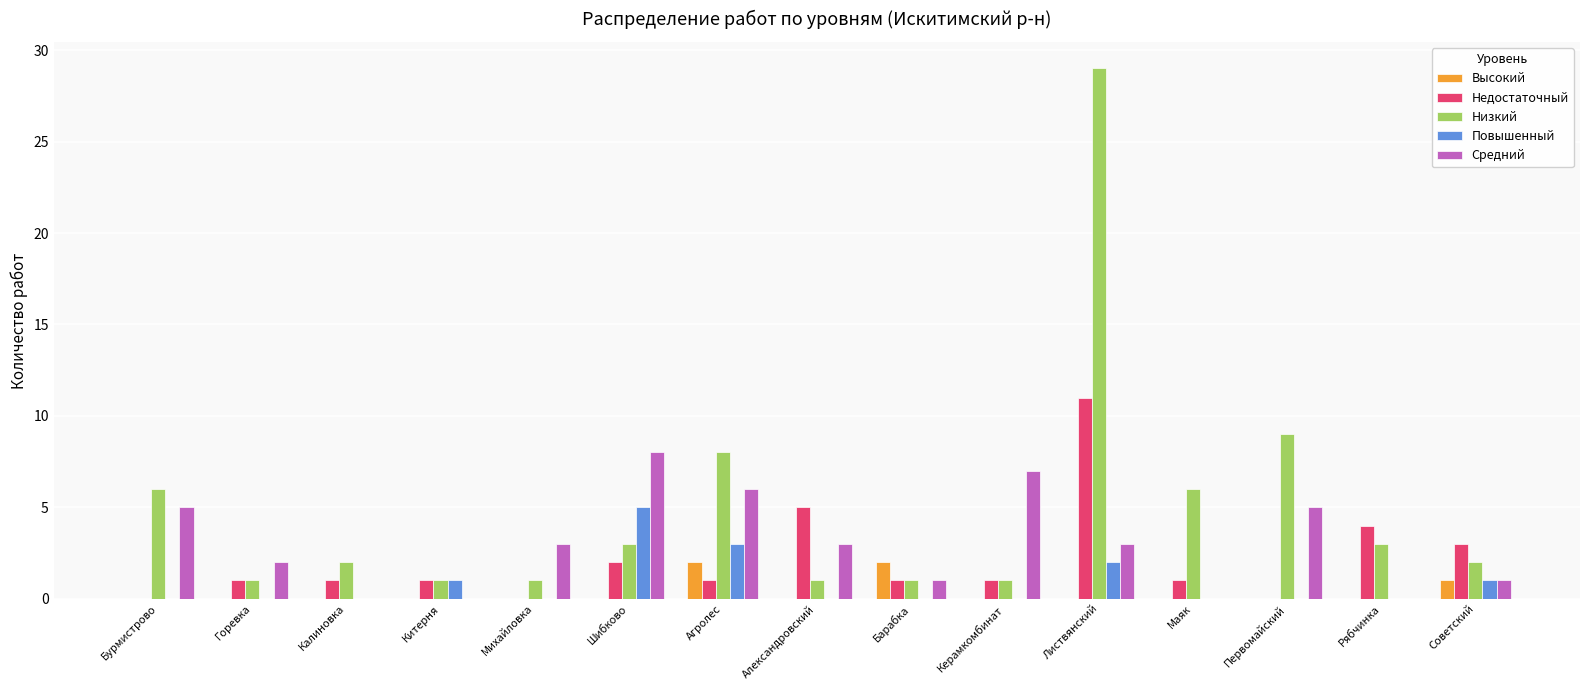

Which series changed the most between Михайловка and Листвянский?

Низкий